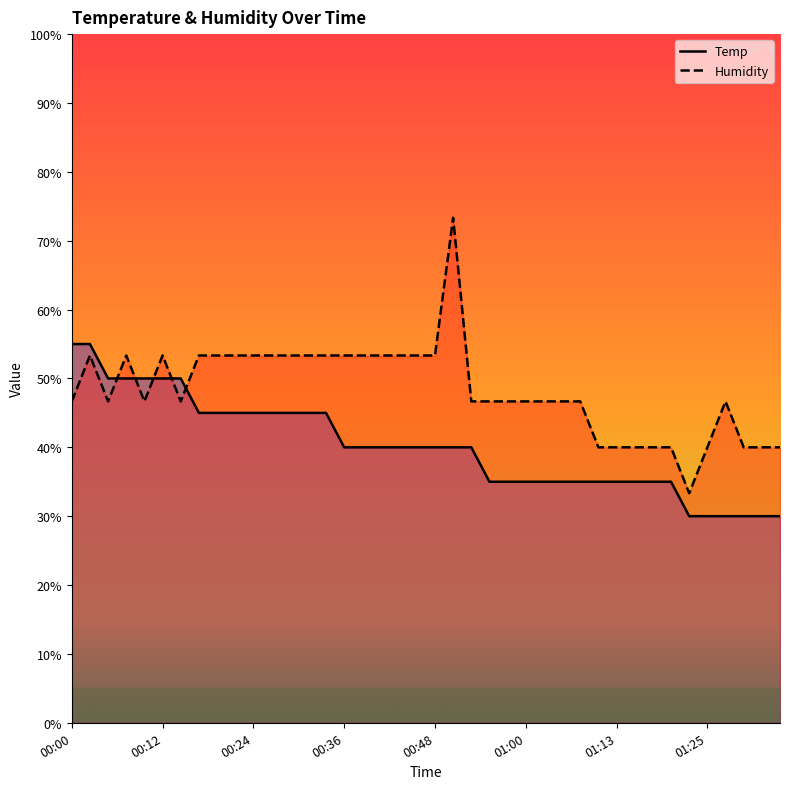

At which category is the sum across all series the highest?

00:51